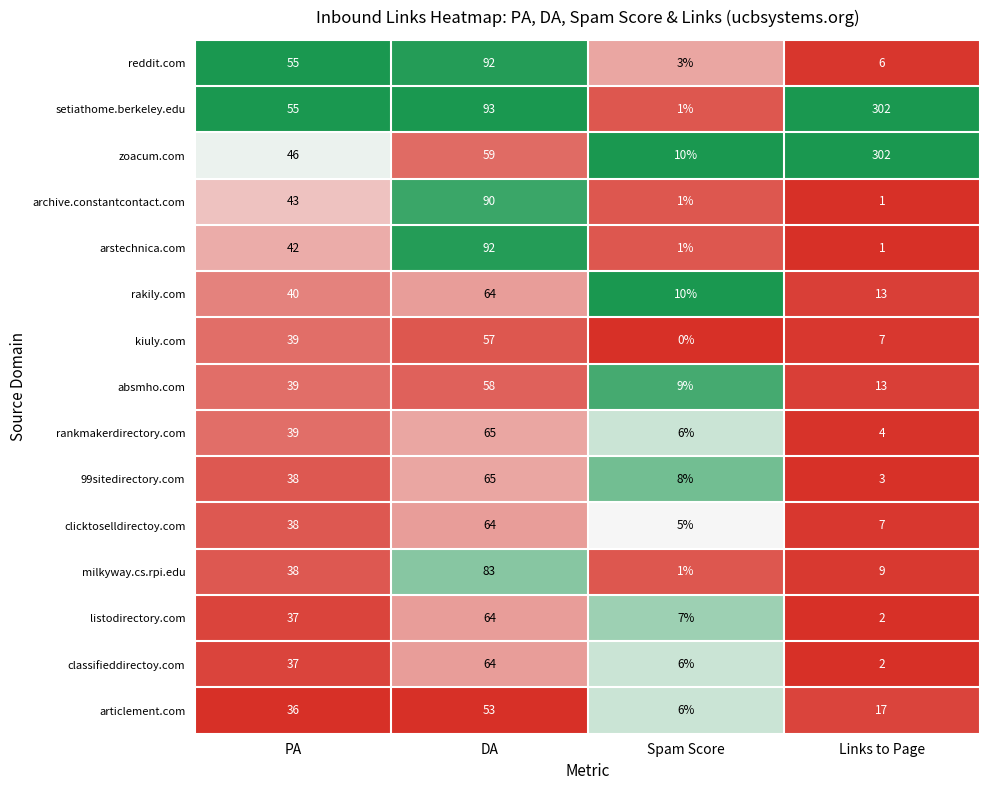

What is the difference between the highest and lowest values at PA?

19